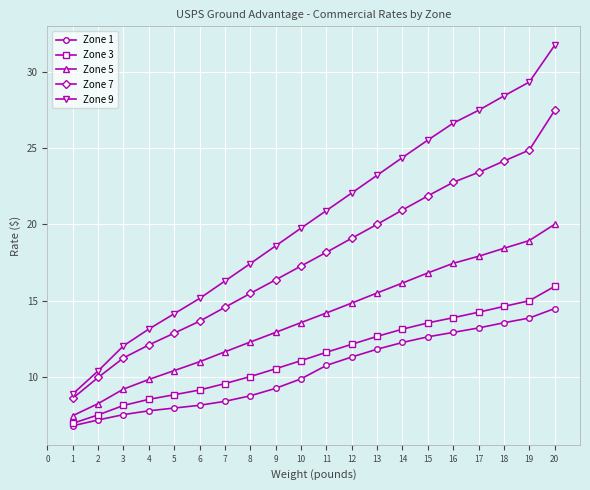

True or false: Zone 5 has a value of 17.5 at 16.

True